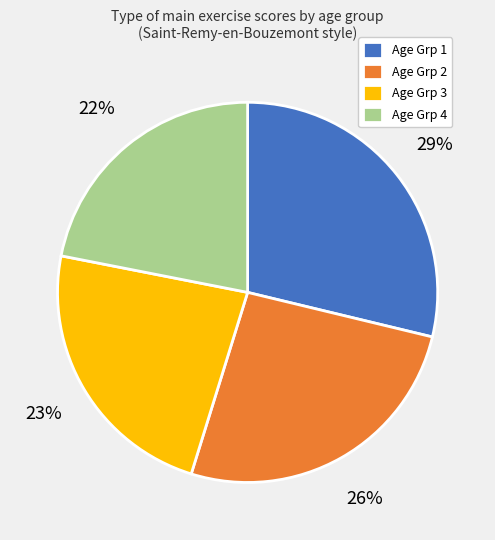

Is it true that Age Grp 1 is 29% of the pie?

True